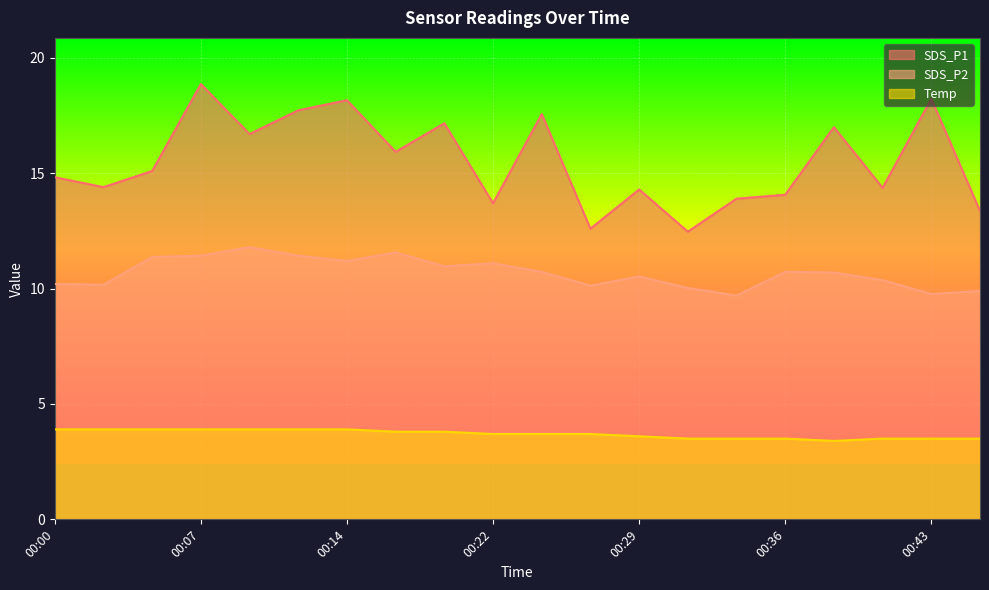

How many data points in SDS_P2 are less than 10?

3